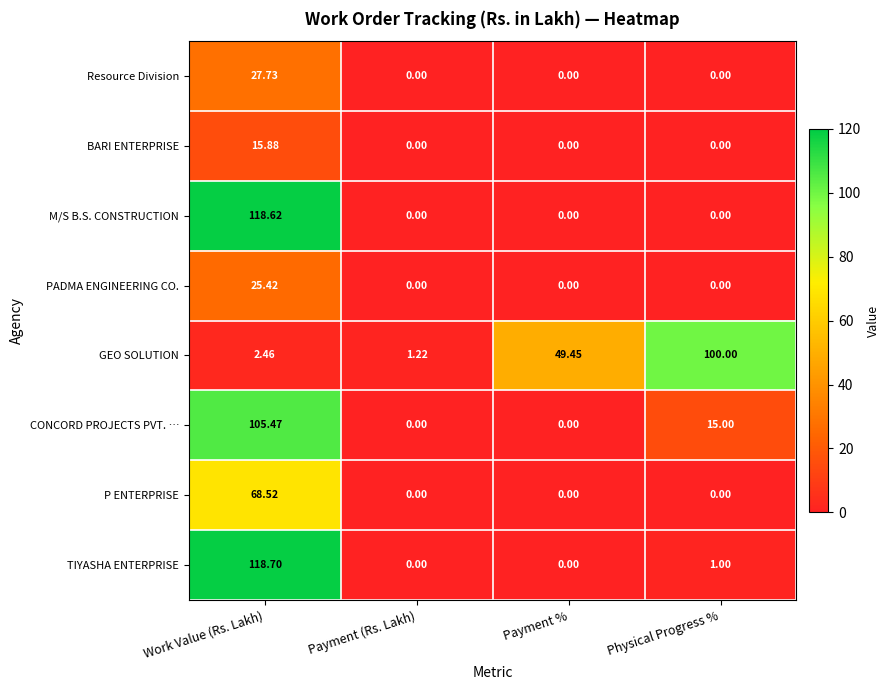

Rank the series by their maximum value, from lowest to highest.

BARI ENTERPRISE, PADMA ENGINEERING CO., Resource Division, P ENTERPRISE, GEO SOLUTION, CONCORD PROJECTS PVT. …, M/S B.S. CONSTRUCTION, TIYASHA ENTERPRISE